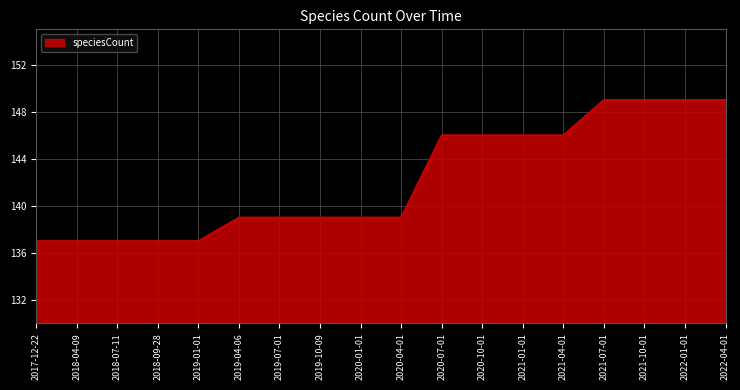

The chart shows a value of 52 at 2021-01-01. True or false?

False